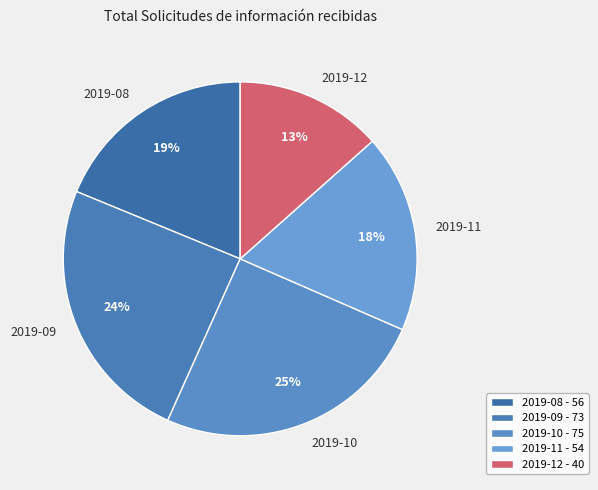

To the nearest percent, what is the difference between the largest and smallest slice percentages?

12%